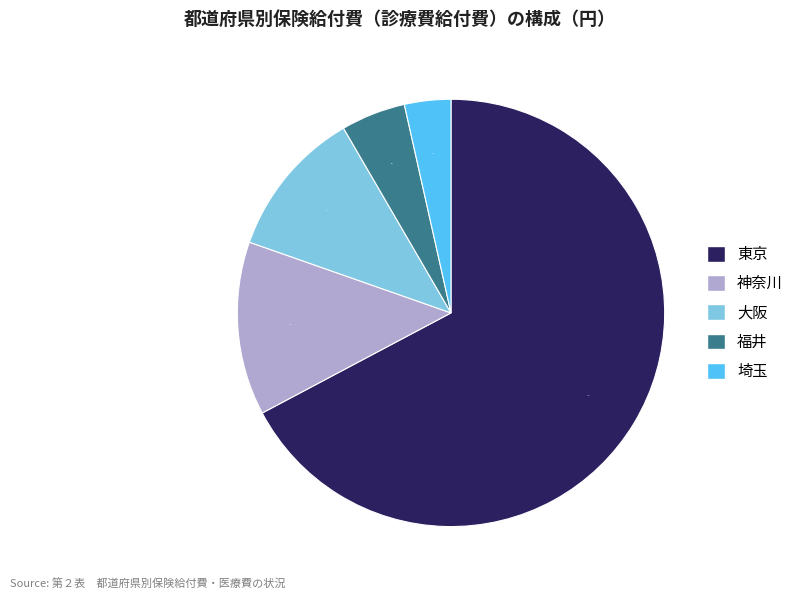

To the nearest percent, what portion does 神奈川 represent?

13%